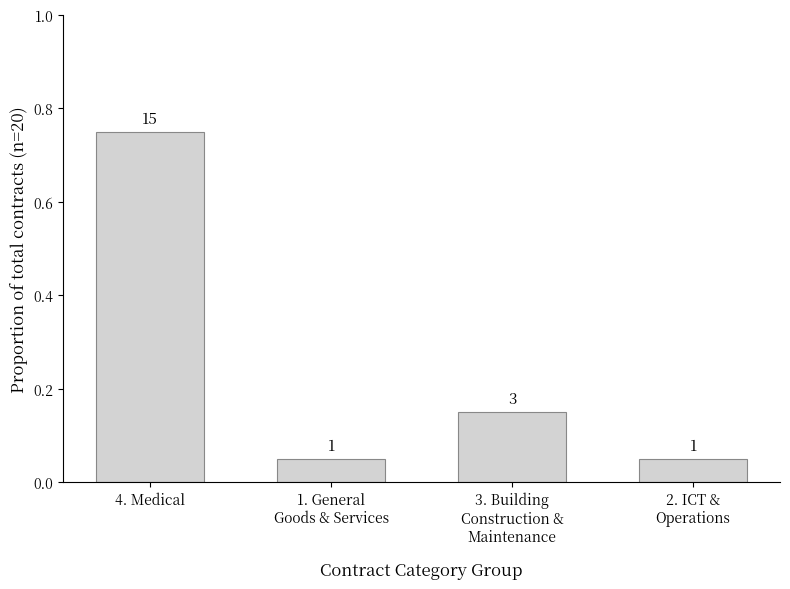

How many bars are there in total?

4